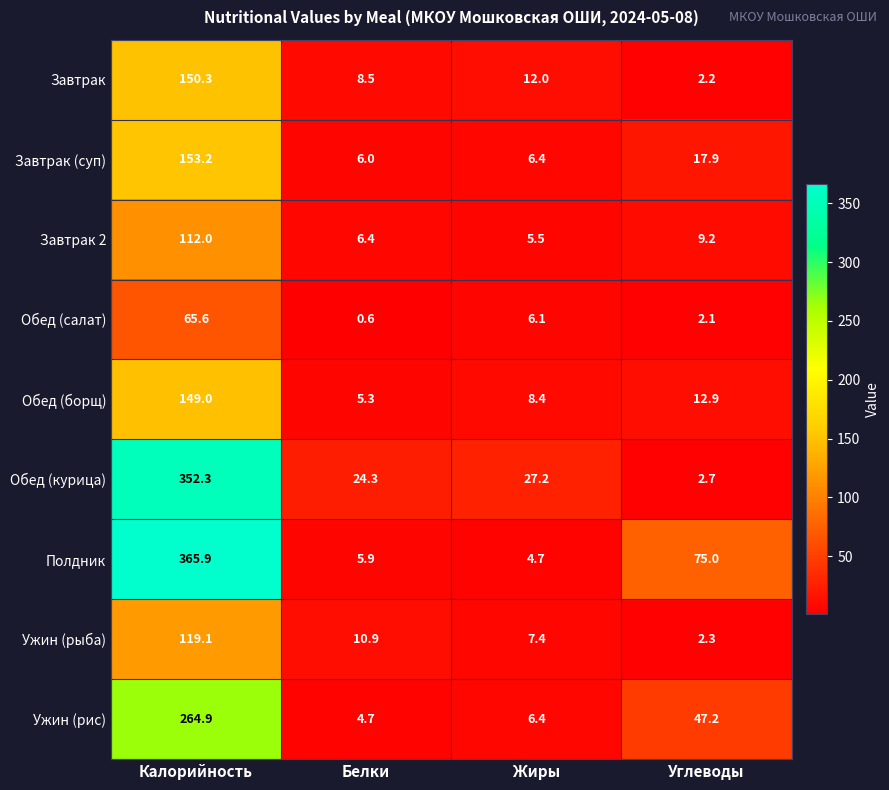

Is it true that Завтрак equals 2.2 at Углеводы?

True